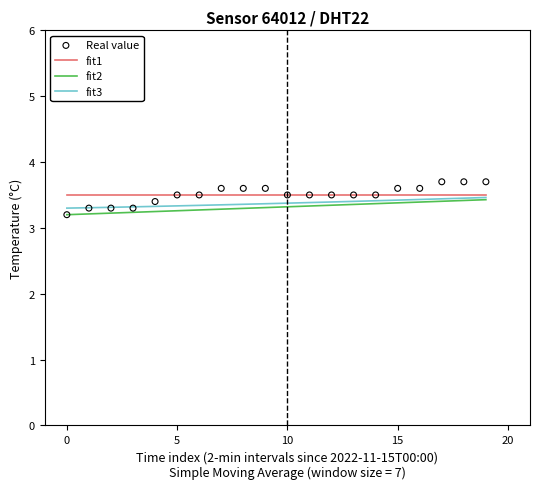

Which series has the widest spread of Y values?

Real value